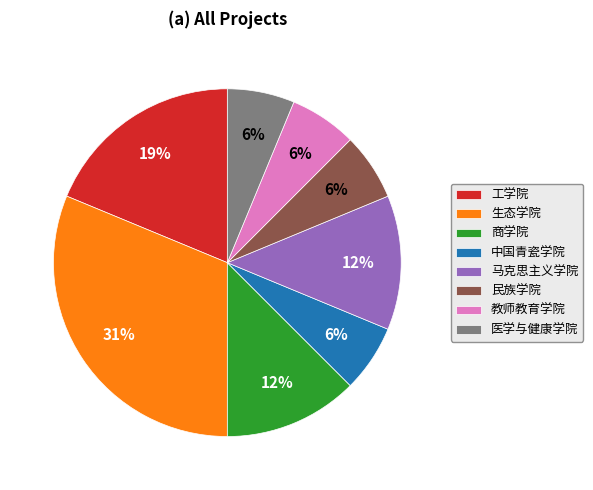

Is there a majority slice in this chart?

No